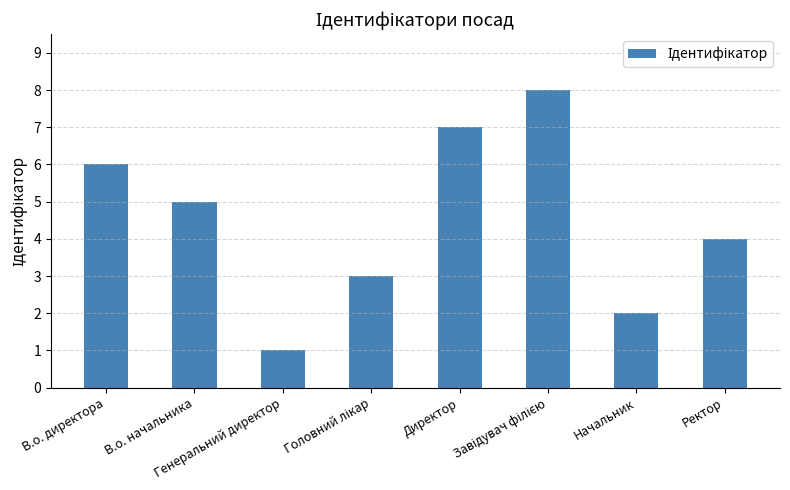

What is the difference between the second highest and second lowest values?

5